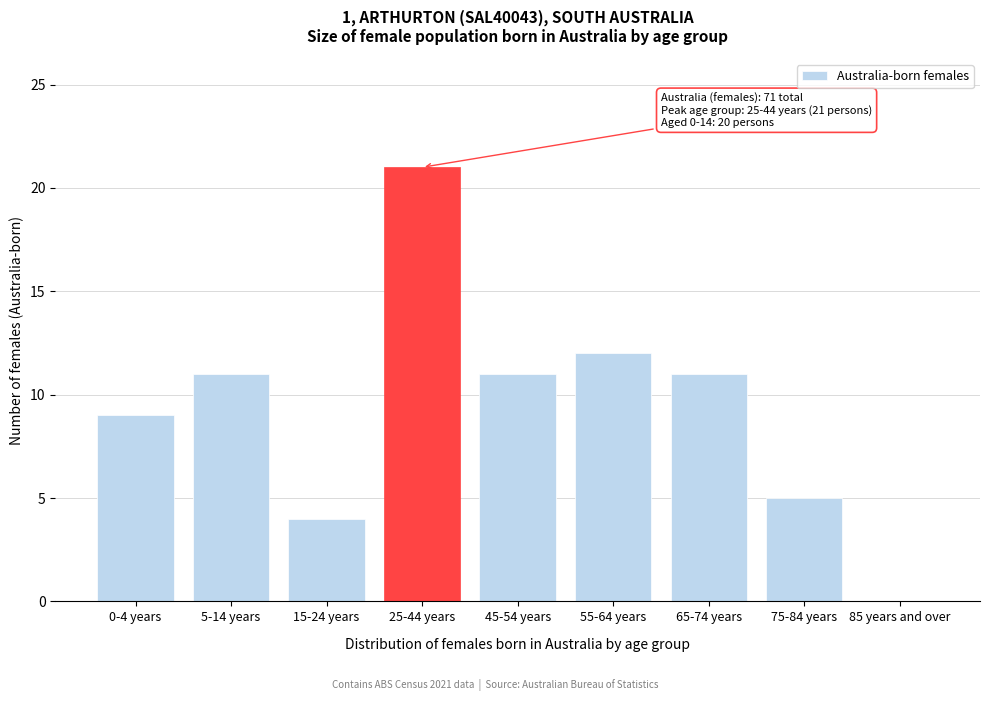

Reading right to left, transcribe all the data shown in this chart.

85 years and over=0	75-84 years=5	65-74 years=11	55-64 years=12	45-54 years=11	25-44 years=21	15-24 years=4	5-14 years=11	0-4 years=9